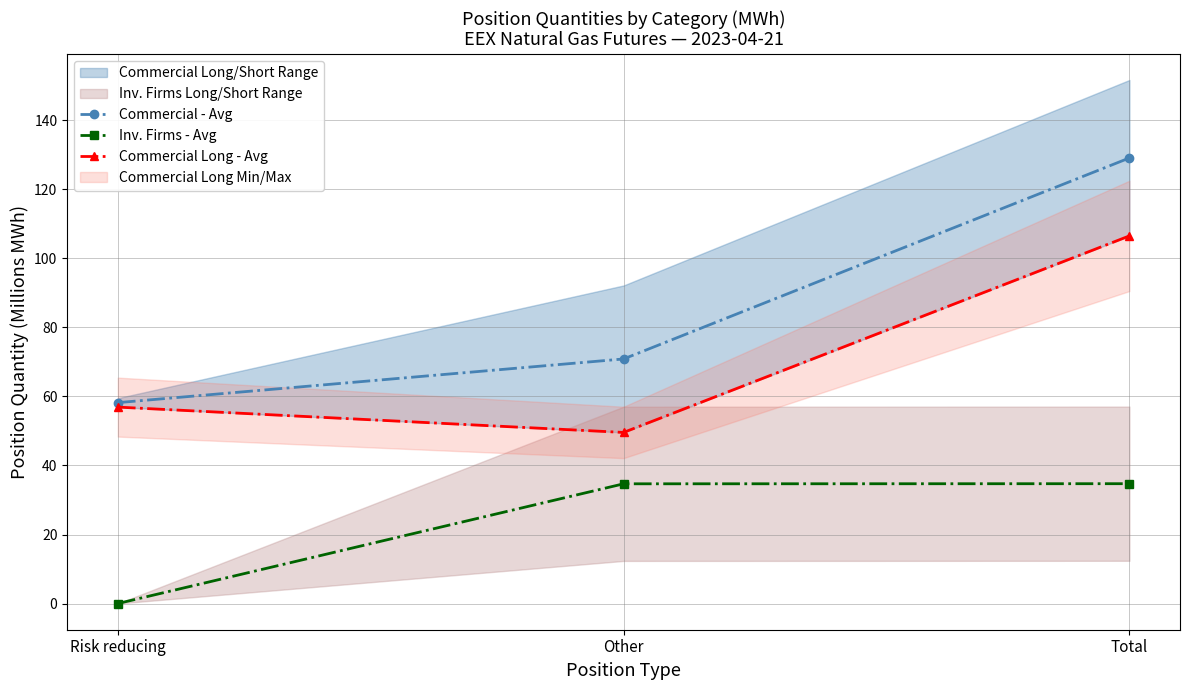

How many lines are shown in the chart?

3